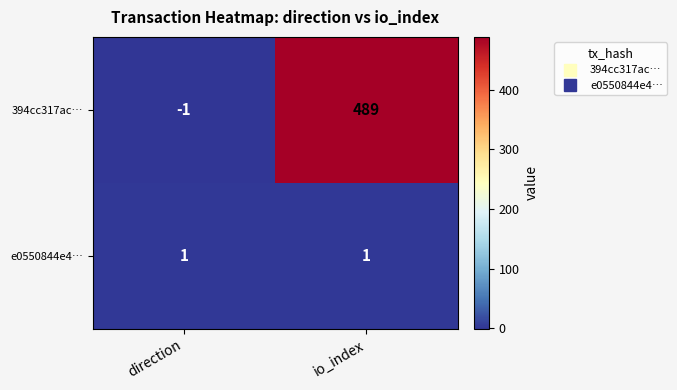

At how many categories does at least one series exceed 102?

1